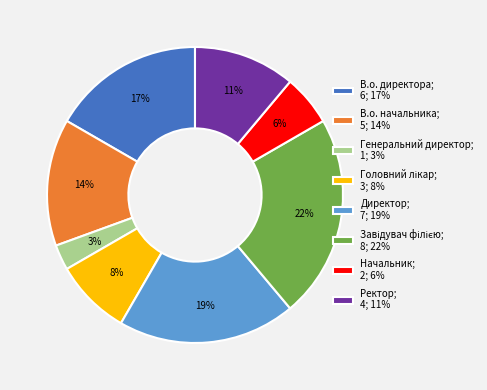

Does any single category account for the majority?

No